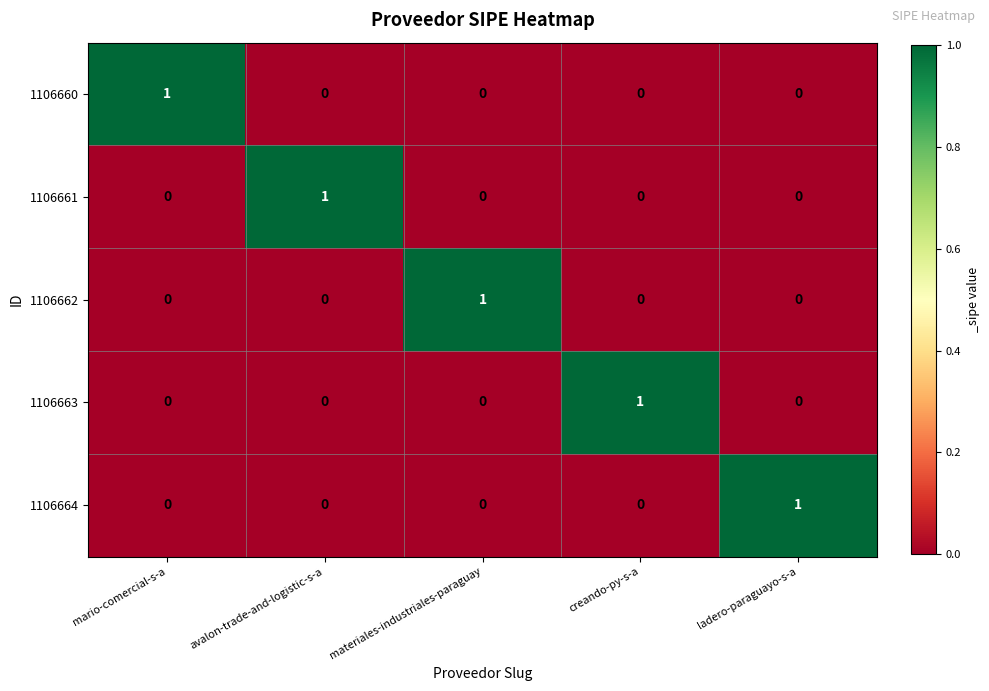

At how many categories does at least one series exceed 0?

5